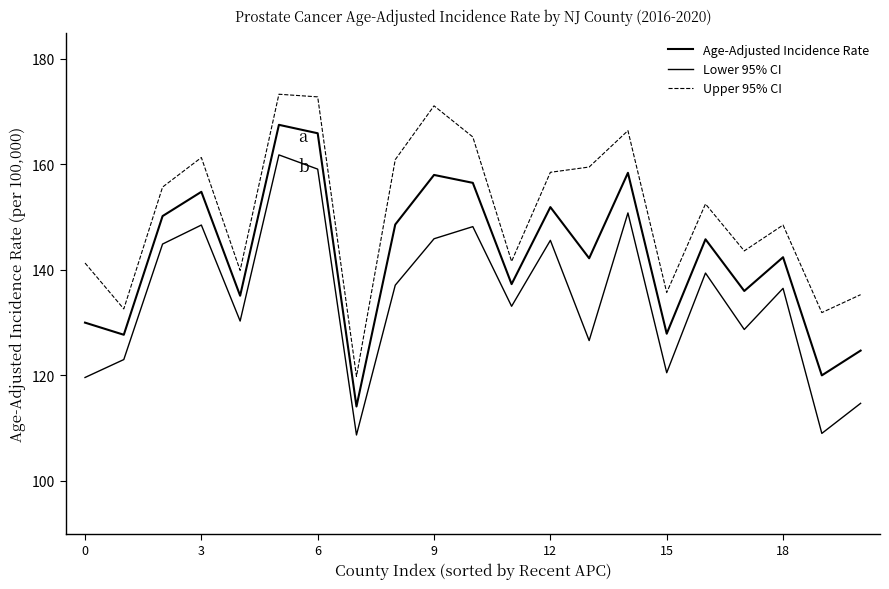

How many lines are shown in the chart?

3